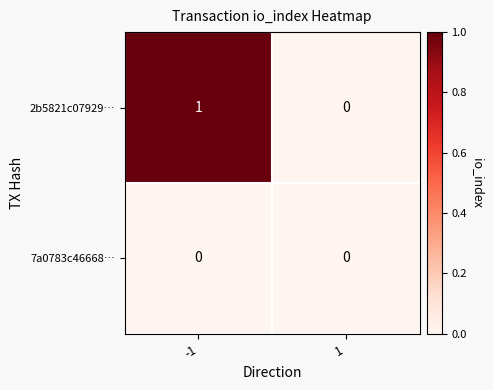

Reading left to right, what are all the values shown in this chart?

2b5821c07929…: -1=1	1=0
7a0783c46668…: -1=0	1=0